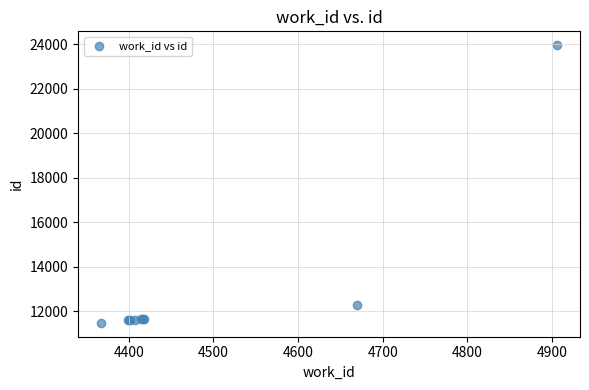

What Y value in the scatter plot is closest to 17711?

12281